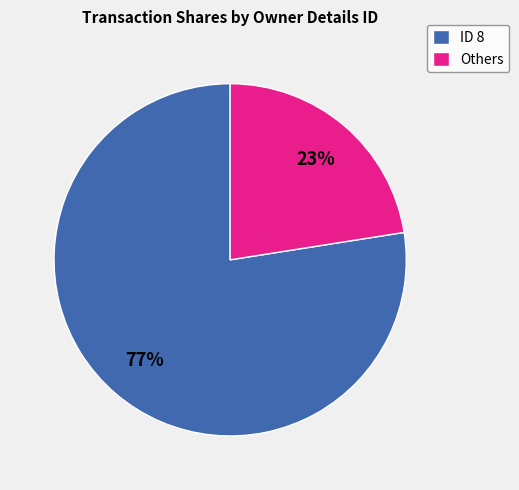

Do Others and ID 8 together represent more than half of the pie?

Yes